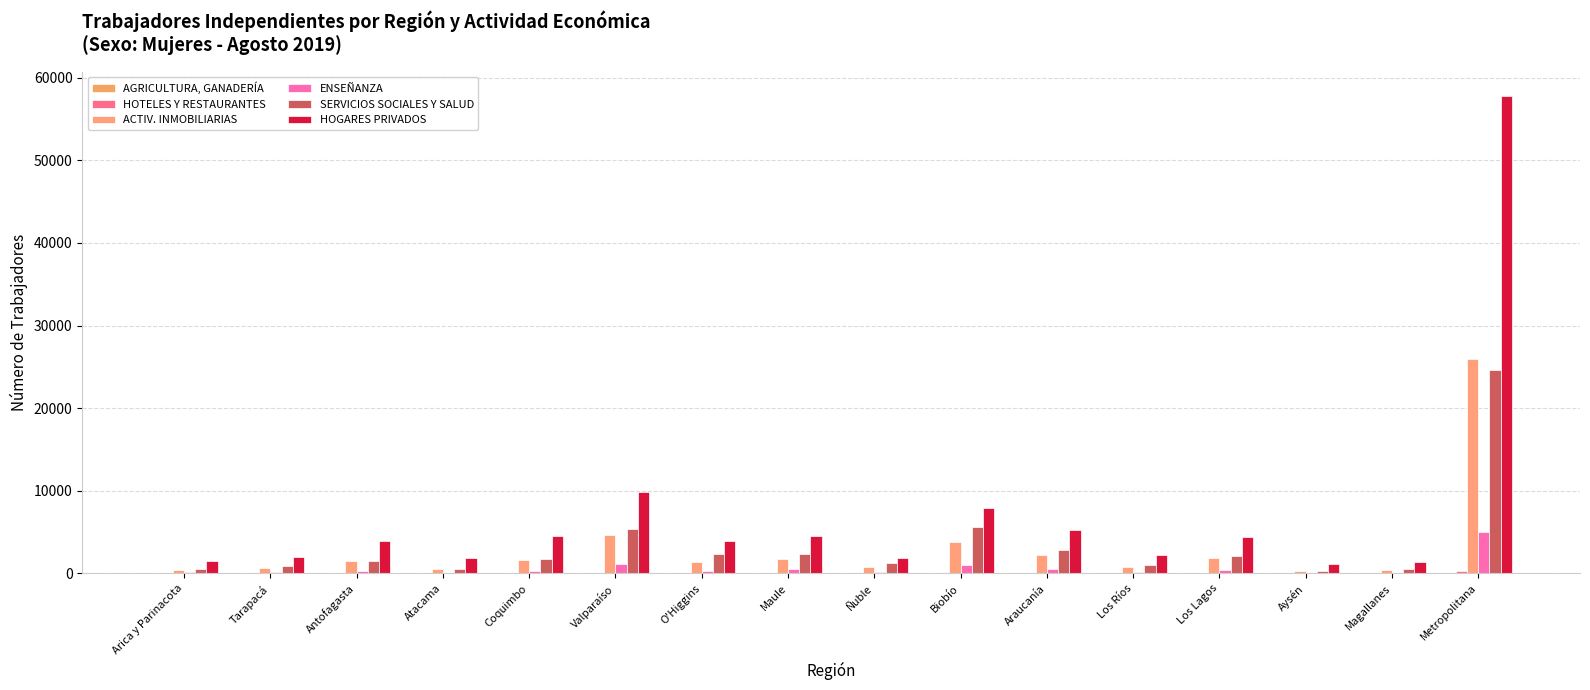

How many series are shown in this chart?

6